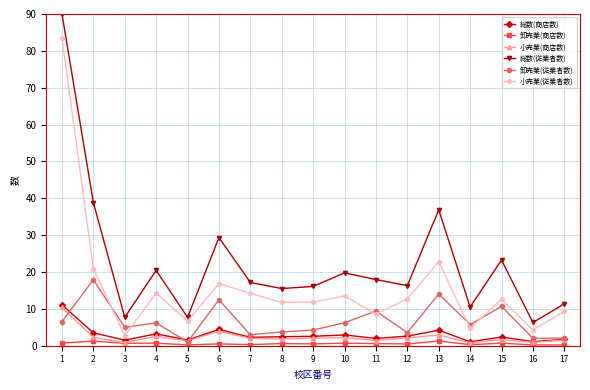

Which series ends up on top after the final intersection of 卸売業(従業者数) and 小売業(従業者数)?

小売業(従業者数)